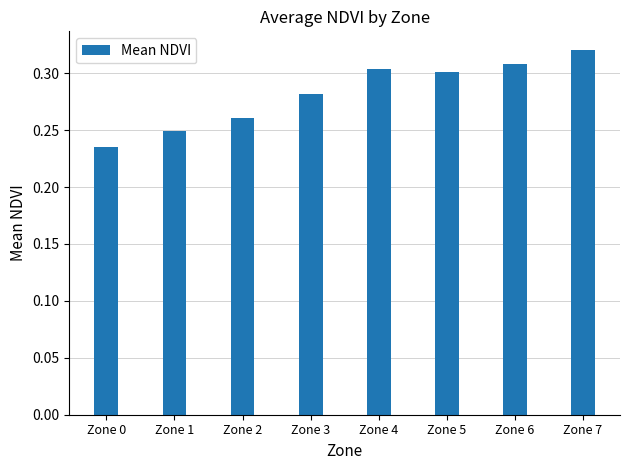

What is the difference between the maximum and second lowest values?

0.1